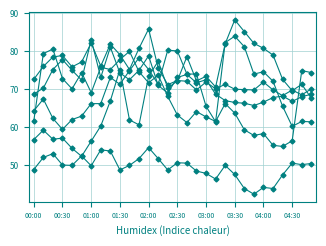

Reading right to left, list all the values displayed in this chart.

4.263: 04:50=74.4	04:40=74.9	04:30=56.4	04:20=54.9	04:10=55.2	04:00=58.3	03:50=57.8	03:40=59.3	03:30=63.7	03:20=66.2	03:10=61.5	03:00=62.7	02:50=64.1	02:40=61.2	02:30=63.2	02:20=68.1	02:10=73.7	02:00=71.7	01:50=74.6	01:40=80.0	01:30=77.8	01:20=75.2	01:10=75.8	01:00=69.1	00:50=74.4	00:40=70.1	00:30=72.8	00:20=80.6	00:10=79.4	00:00=61.6
5.740: 04:50=67.6	04:40=71.3	04:30=69.6	04:20=72.6	04:10=79.0	04:00=80.8	03:50=82.1	03:40=85.2	03:30=88.3	03:20=82.0	03:10=70.6	03:00=73.4	02:50=72.2	02:40=78.6	02:30=72.2	02:20=70.3	02:10=77.4	02:00=73.4	01:50=60.6	01:40=61.9	01:30=75.2	01:20=66.9	01:10=60.3	01:00=56.3	00:50=52.3	00:40=54.4	00:30=57.1	00:20=56.8	00:10=59.2	00:00=56.7
5.888: 04:50=61.4	04:40=61.5	04:30=60.2	04:20=65.5	04:10=72.1	04:00=74.6	03:50=74.0	03:40=81.2	03:30=84.0	03:20=82.3	03:10=61.4	03:00=65.5	02:50=74.0	02:40=74.0	02:30=80.1	02:20=80.3	02:10=71.3	02:00=75.2	01:50=78.3	01:40=74.9	01:30=71.3	01:20=73.1	01:10=66.2	01:00=66.2	00:50=62.9	00:40=62.0	00:30=59.4	00:20=62.3	00:10=67.4	00:00=64.3
6.922: 04:50=50.4	04:40=50.1	04:30=50.5	04:20=47.4	04:10=43.8	04:00=44.1	03:50=42.3	03:40=43.8	03:30=47.5	03:20=49.9	03:10=46.3	03:00=47.8	02:50=48.4	02:40=50.5	02:30=50.6	02:20=48.7	02:10=51.7	02:00=54.6	01:50=51.7	01:40=49.9	01:30=48.7	01:20=53.7	01:10=54.0	01:00=49.8	00:50=52.4	00:40=49.9	00:30=50.0	00:20=53.0	00:10=52.0	00:00=48.8
3.376: 04:50=70.1	04:40=68.5	04:30=69.8	04:20=68.3	04:10=69.8	04:00=71.9	03:50=69.8	03:40=69.9	03:30=70.0	03:20=71.3	03:10=70.1	03:00=71.9	02:50=69.8	02:40=72.1	02:30=72.3	02:20=71.2	02:10=75.6	02:00=85.9	01:50=80.8	01:40=75.2	01:30=79.1	01:20=81.9	01:10=76.1	01:00=82.2	00:50=77.2	00:40=75.9	00:30=78.9	00:20=78.5	00:10=76.0	00:00=72.6
3.524: 04:50=68.7	04:40=68.0	04:30=66.8	04:20=68.2	04:10=67.8	04:00=66.6	03:50=65.7	03:40=66.3	03:30=66.5	03:20=67.0	03:10=68.7	03:00=72.5	02:50=71.7	02:40=73.9	02:30=73.1	02:20=69.0	02:10=71.0	02:00=78.8	01:50=75.0	01:40=72.5	01:30=74.3	01:20=81.1	01:10=73.1	01:00=83.1	00:50=72.4	00:40=75.0	00:30=77.8	00:20=75.2	00:10=70.3	00:00=68.7